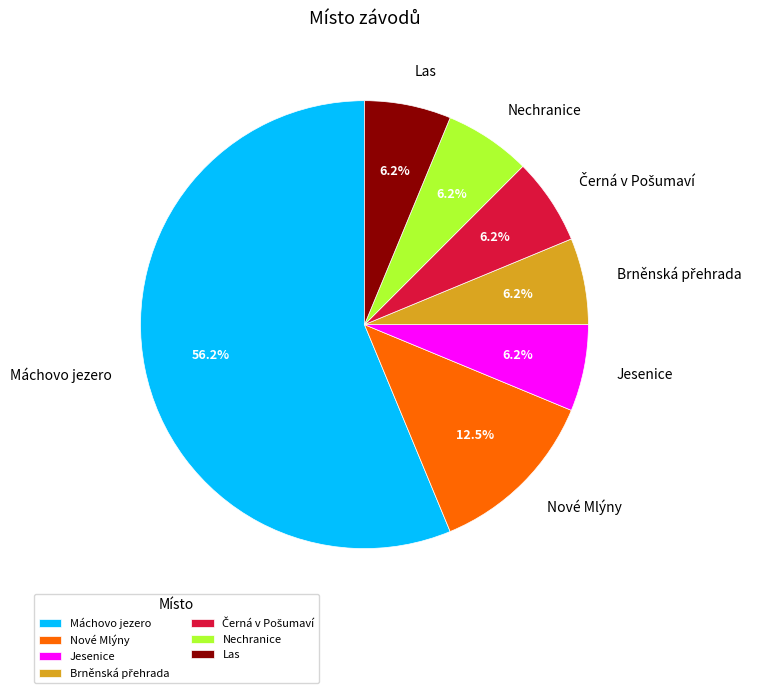

To the nearest percent, what is the average slice percentage?

14%